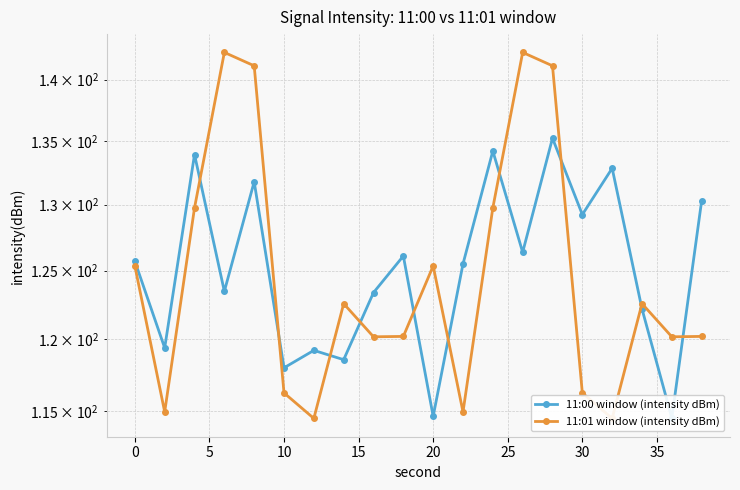

How many values in the 11:00 window (intensity dBm) series exceed 125?

11